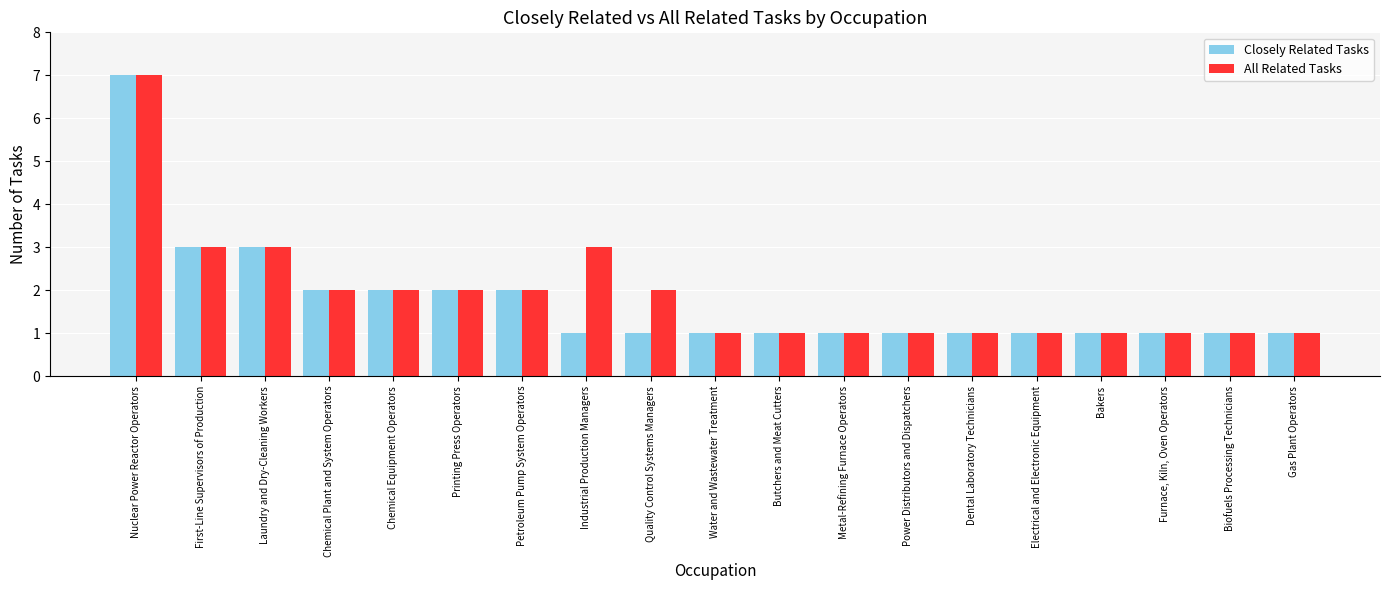

What is the sum of all All Related Tasks values?

36